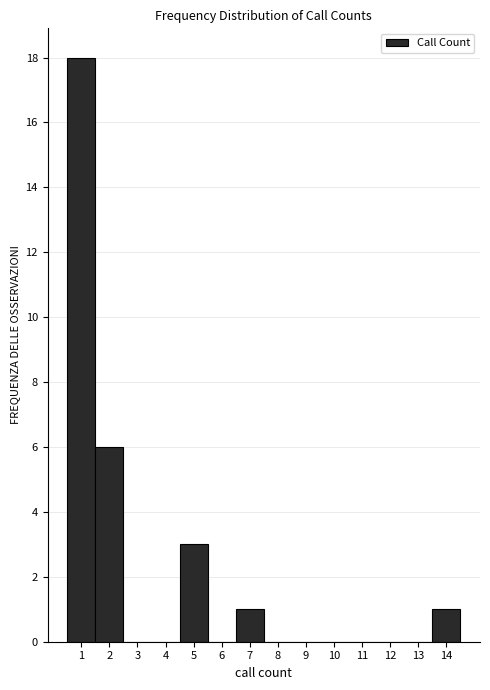

What is the height of the bar covering 1.5 to 2.5 on the x-axis? The values are not printed on the chart, so give them approximately, as read against the axis.

6